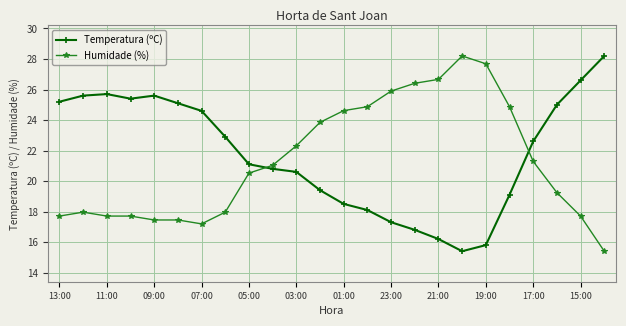

How many times do Humidade (%) and Temperatura (ºC) cross each other?

2